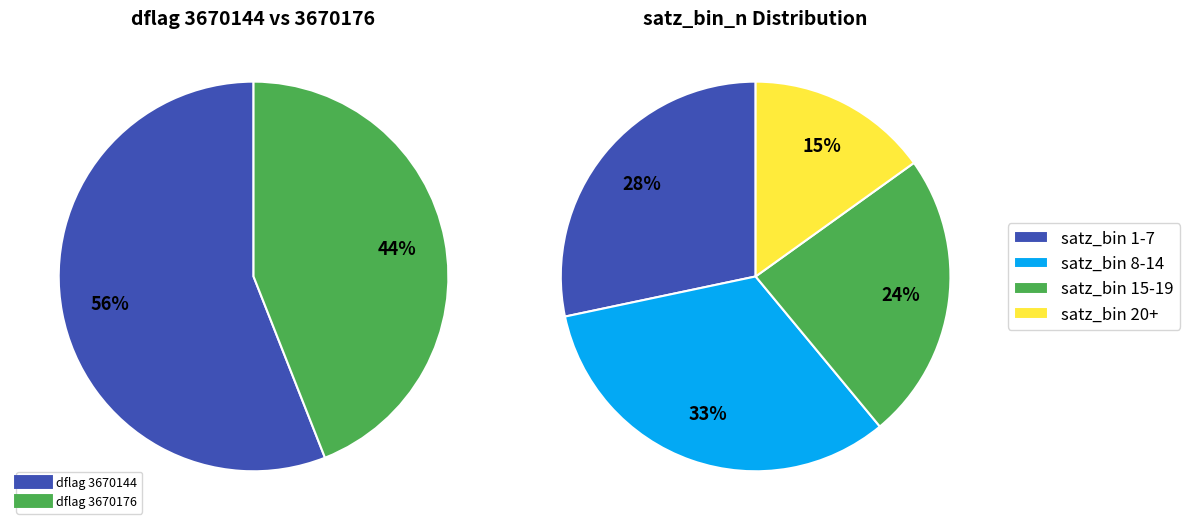

Is there a majority slice in this chart?

Yes